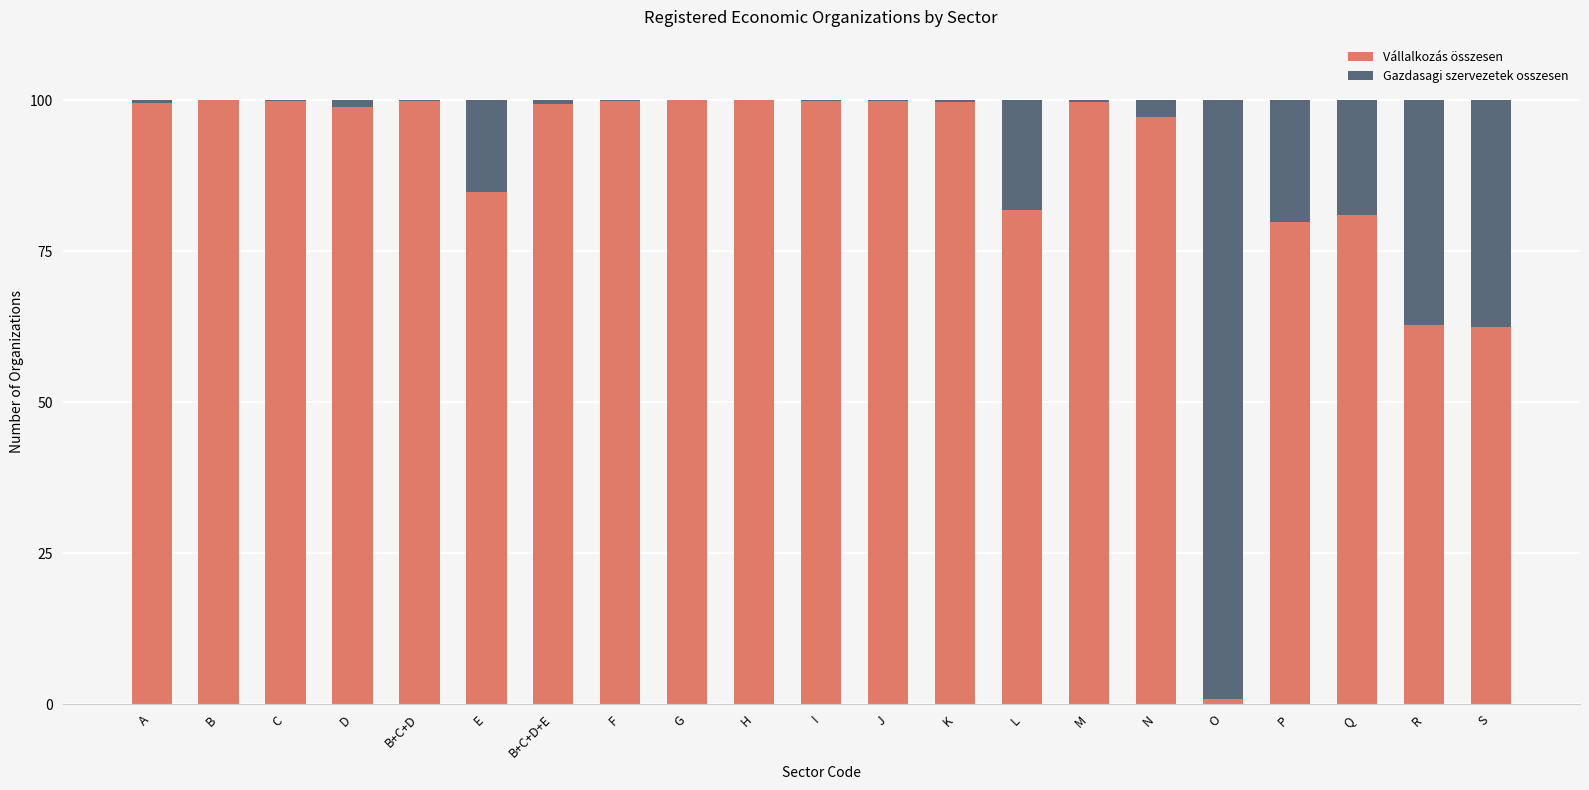

The value of Vállalkozás összesen at L is 81.8. True or false?

True